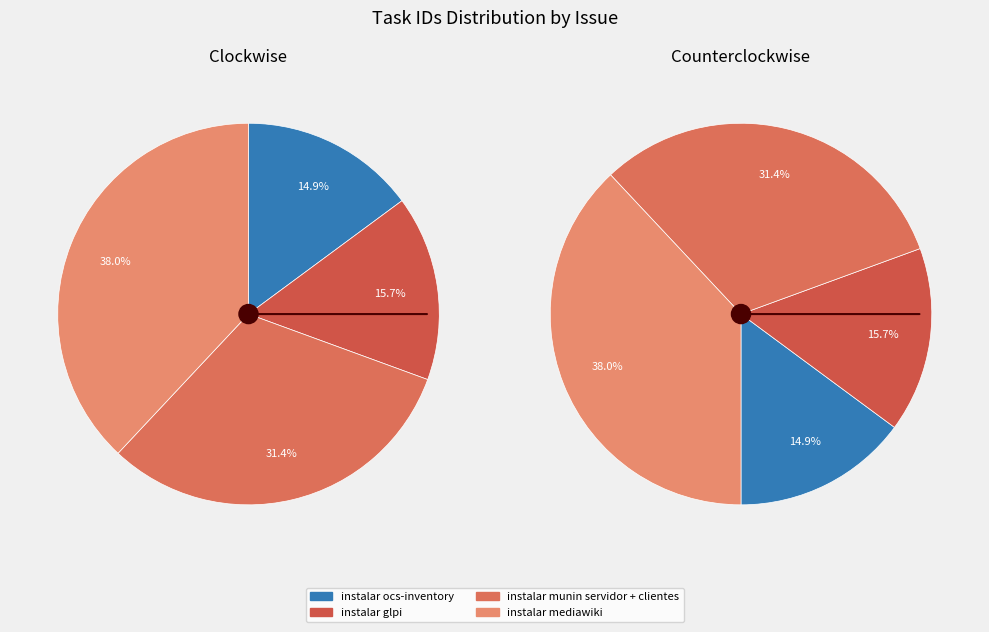

Which slice is the smallest?

instalar ocs-inventory